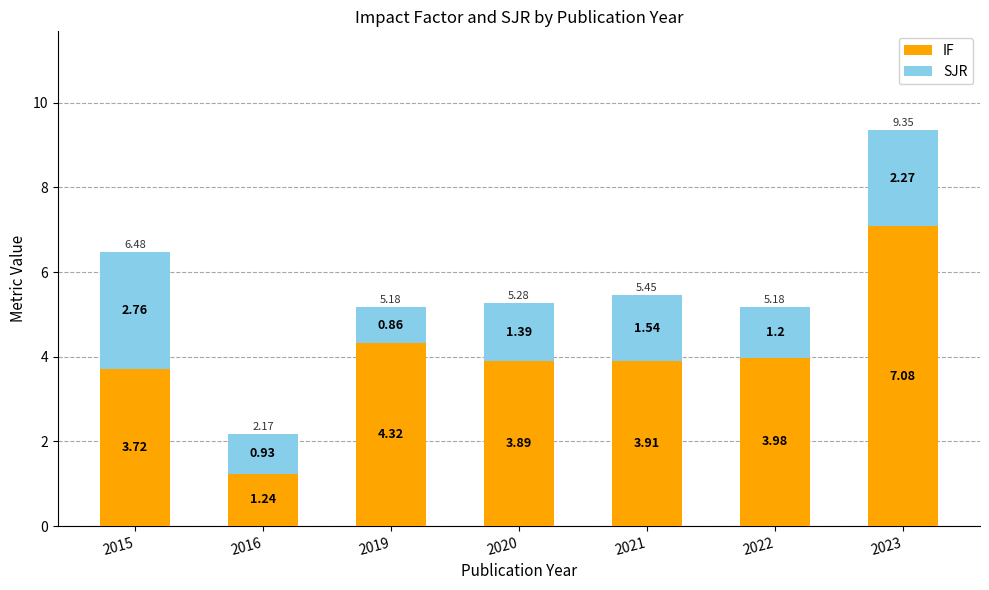

What is the difference between the maximum and second lowest values in the IF series?

3.4